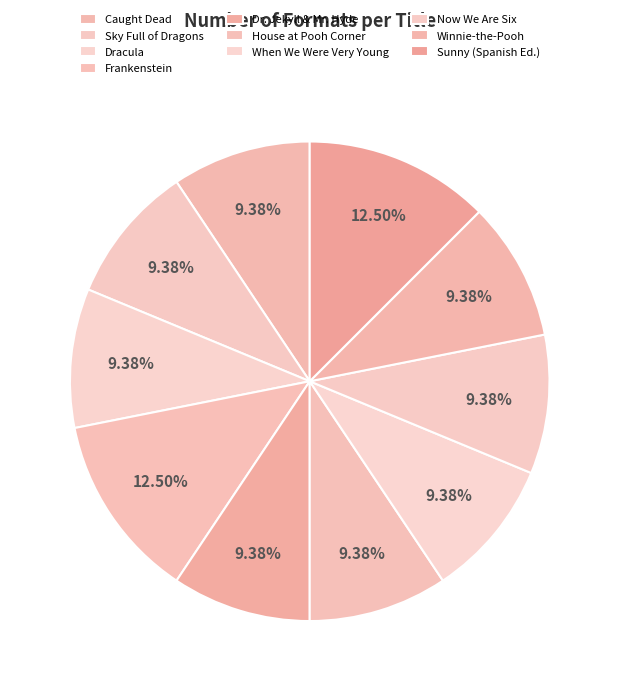

To the nearest percent, what is the difference between the largest and smallest slice percentages?

3%